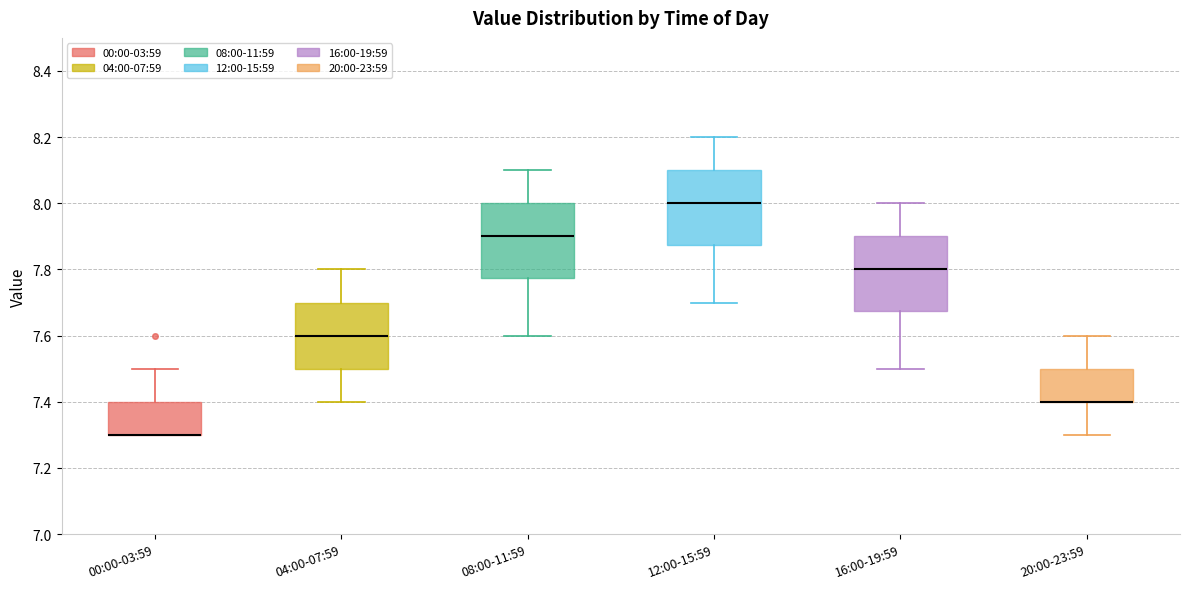

Where does the lower whisker of the box for 04:00-07:59 end on the y-axis? The values are not printed on the chart, so give them approximately, as read against the axis.

7.40